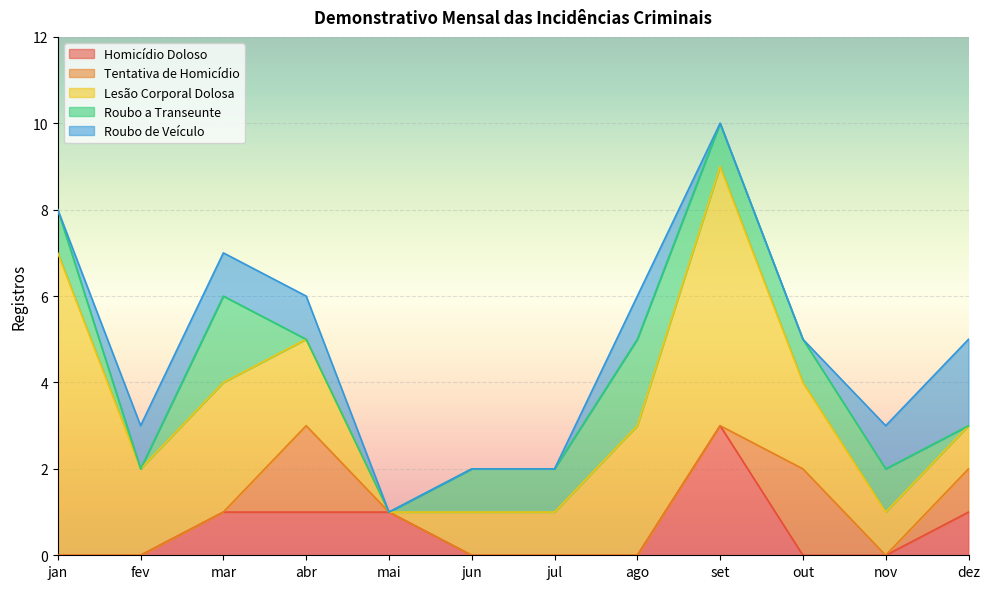

How many lines are shown in the chart?

5